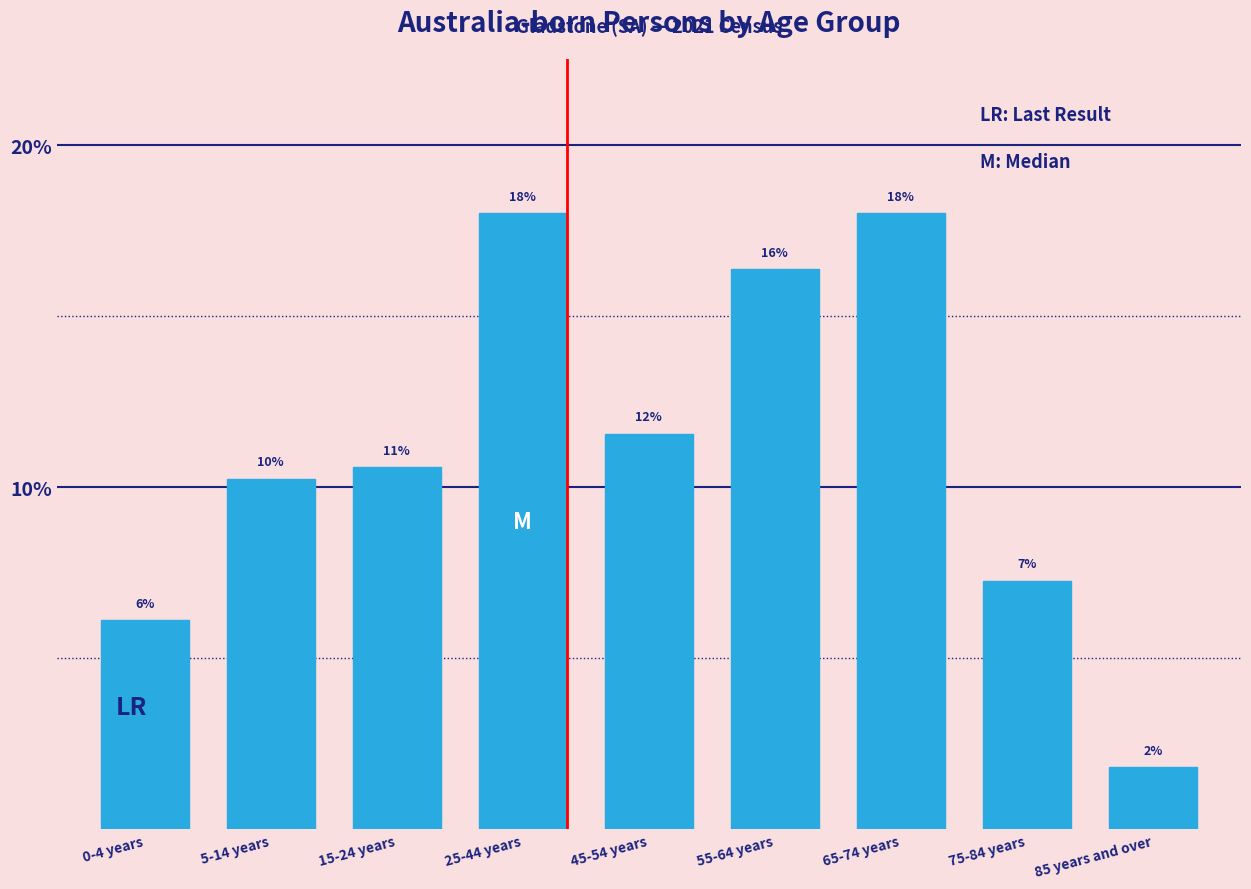

How many bars are there in total?

9